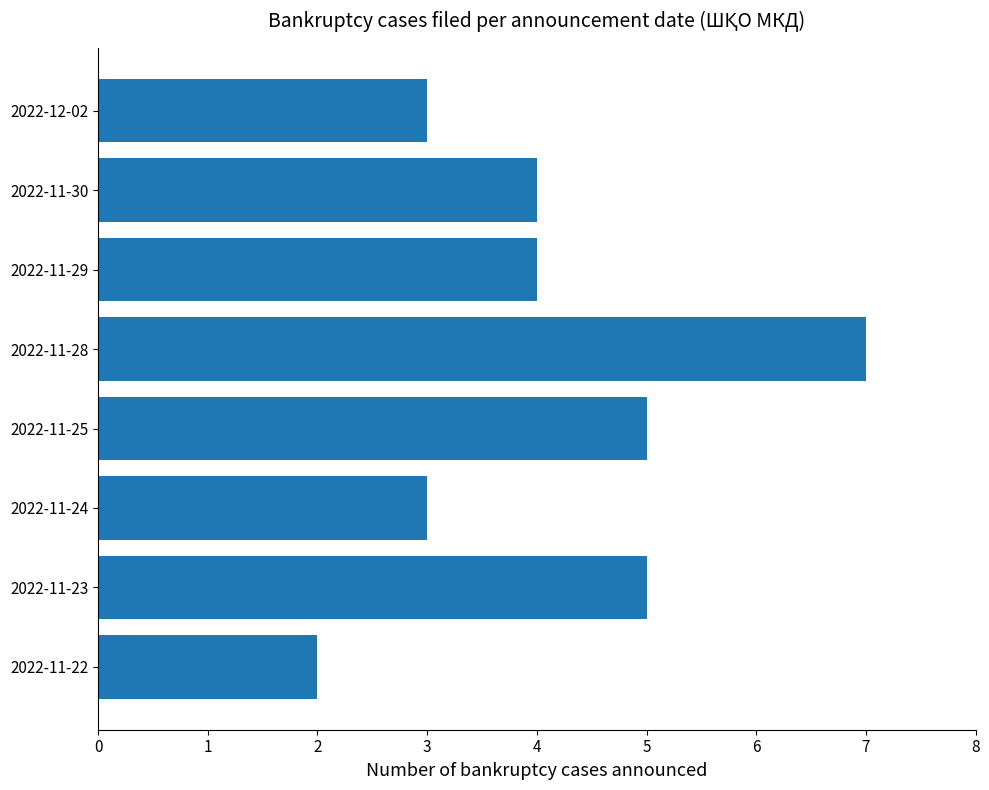

What is the change in value from 2022-11-22 to 2022-11-23?

+3